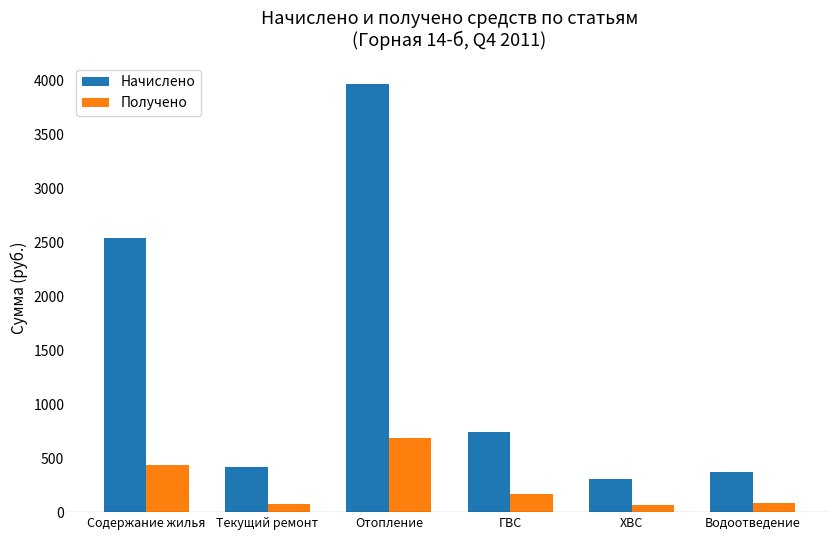

What is the difference between the Получено values at Текущий ремонт and Содержание жилья?

365.7